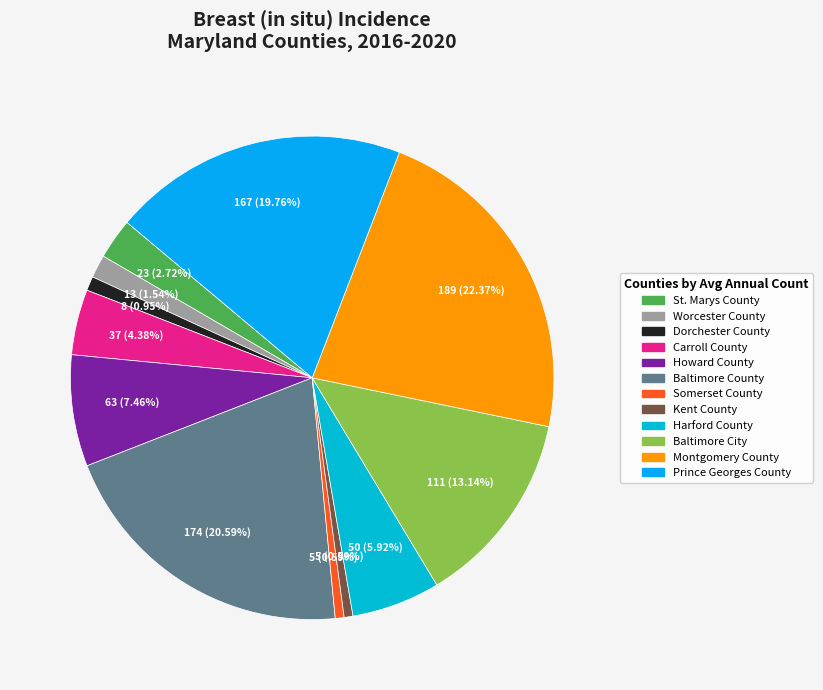

What is the smallest slice in the pie chart?

Somerset County